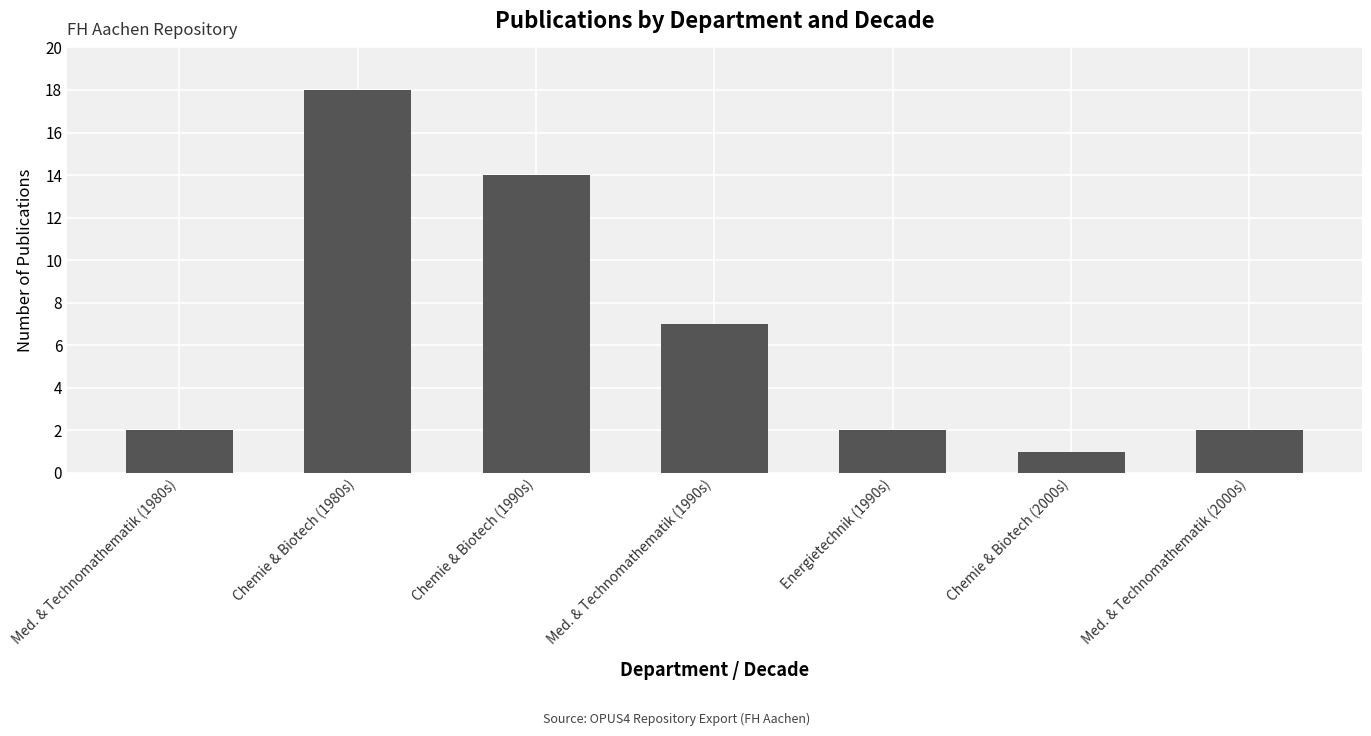

Which label corresponds to the largest value in the chart?

Chemie & Biotech (1980s)